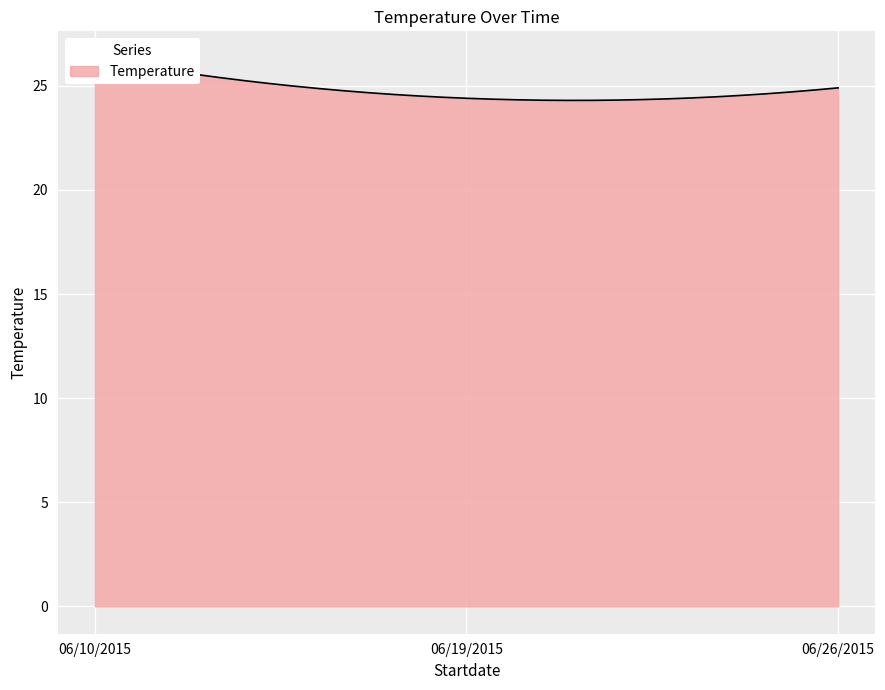

True or false: the data shows 24.9 at 06/26/2015.

True